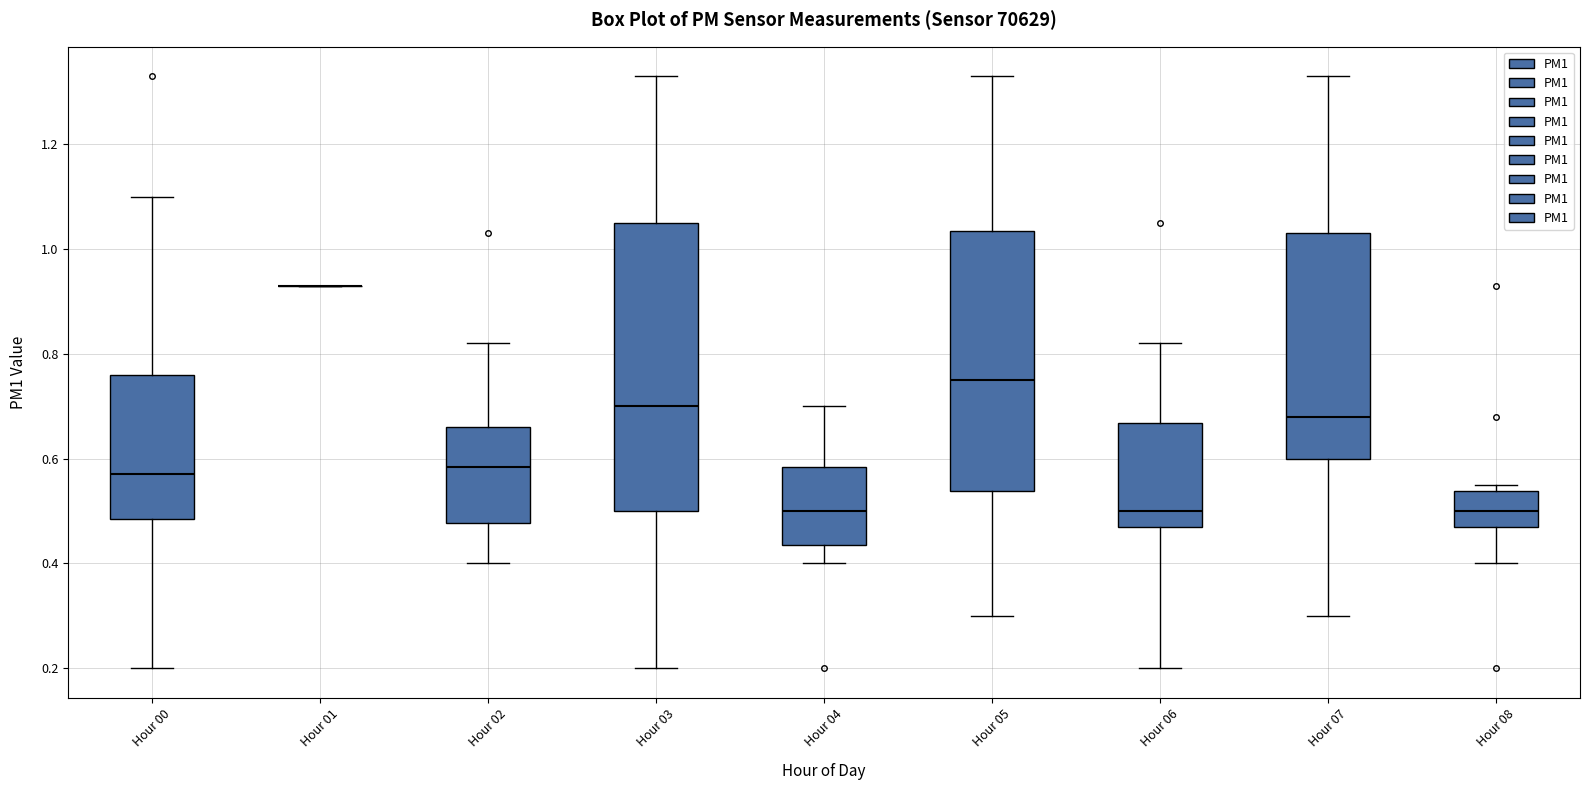

Which box is the tallest, from its lower edge to its upper edge?

Hour 03